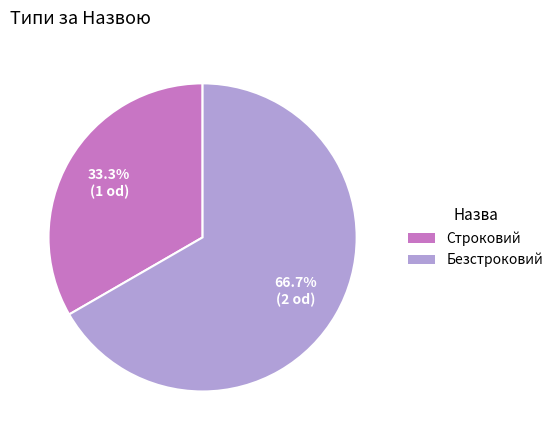

Count the number of slices in the pie.

2